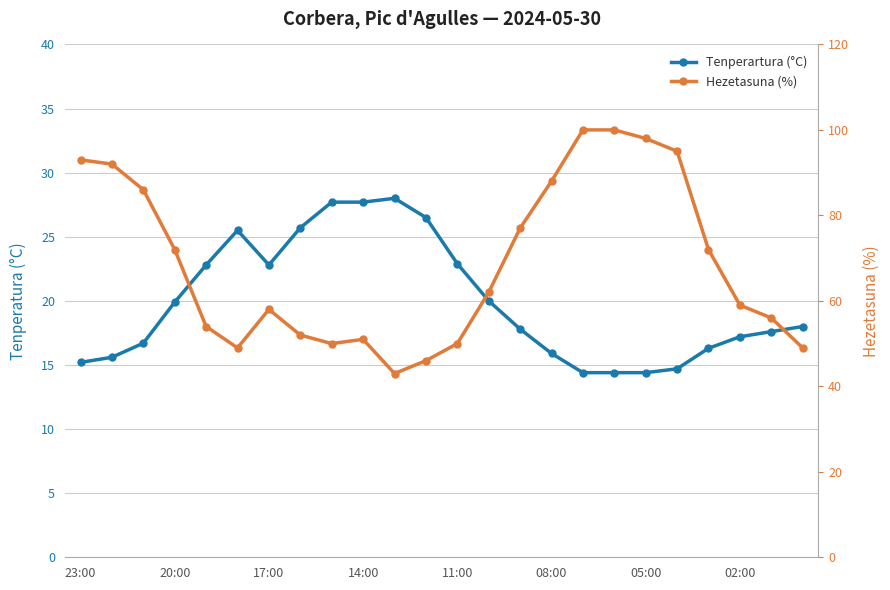

How many distinct data groups are displayed?

2